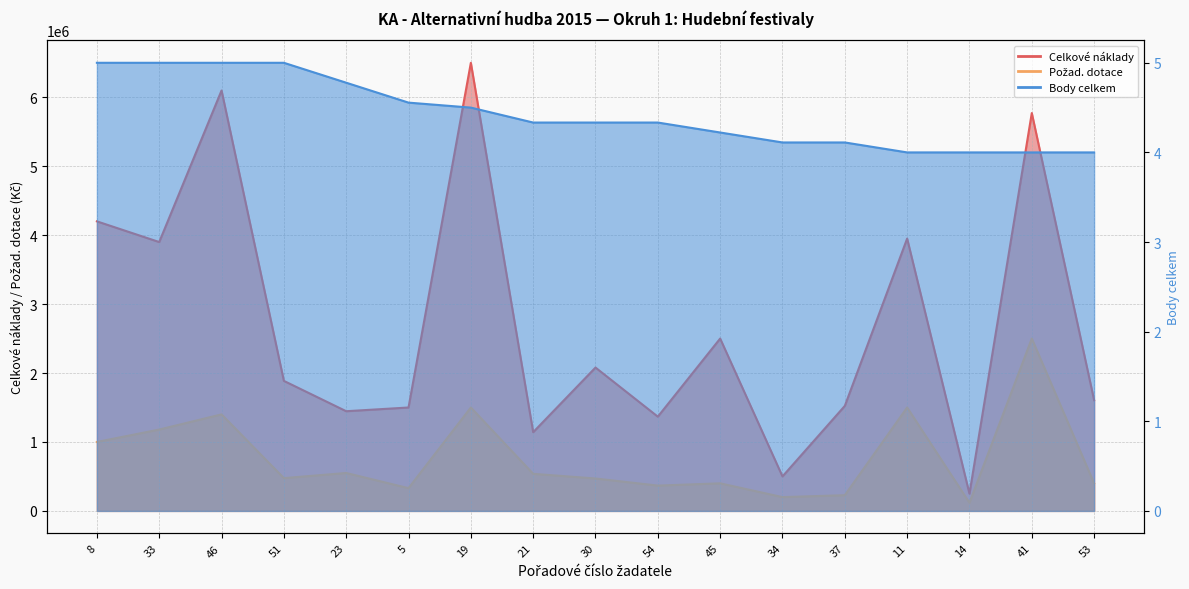

How many data points in Požad. dotace are less than 475300?

8